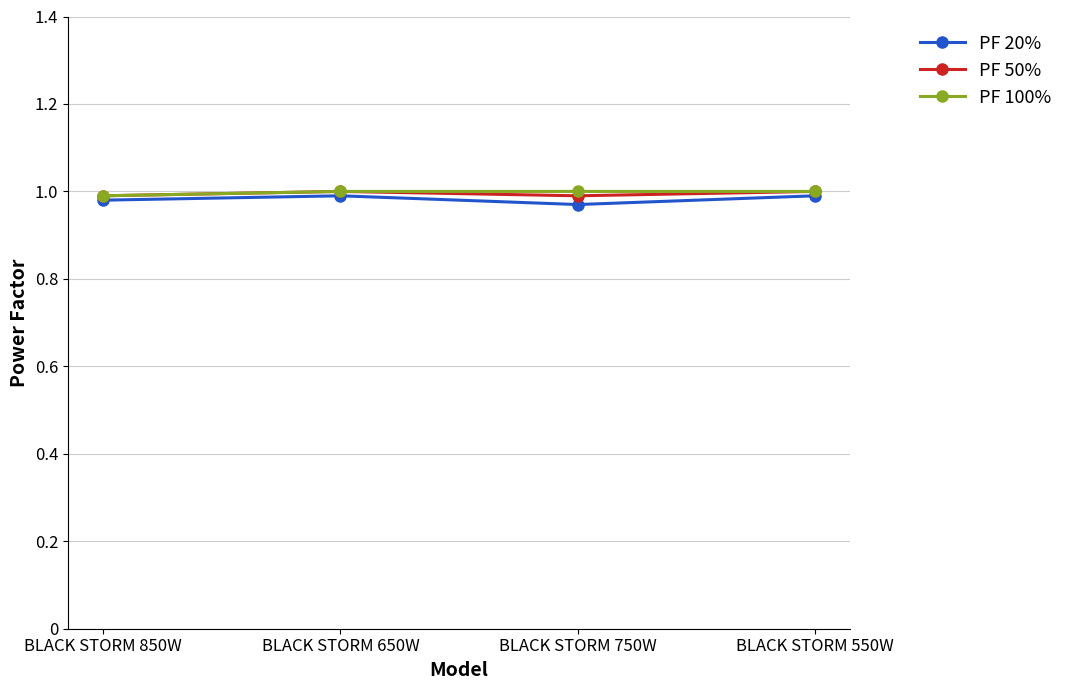

How many lines are shown in the chart?

3